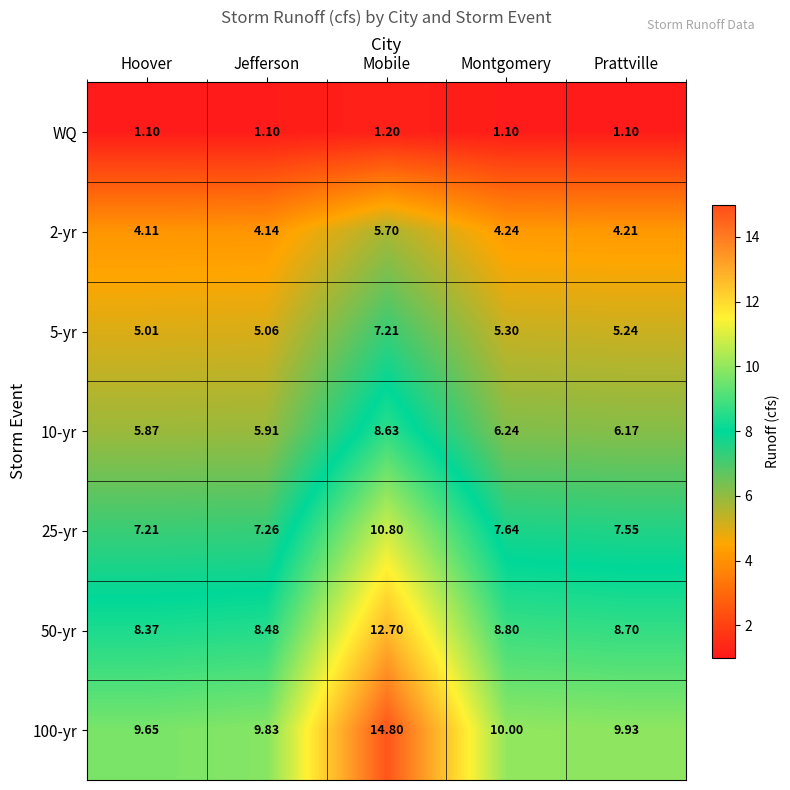

Which series has the largest range (max minus min)?

100-yr